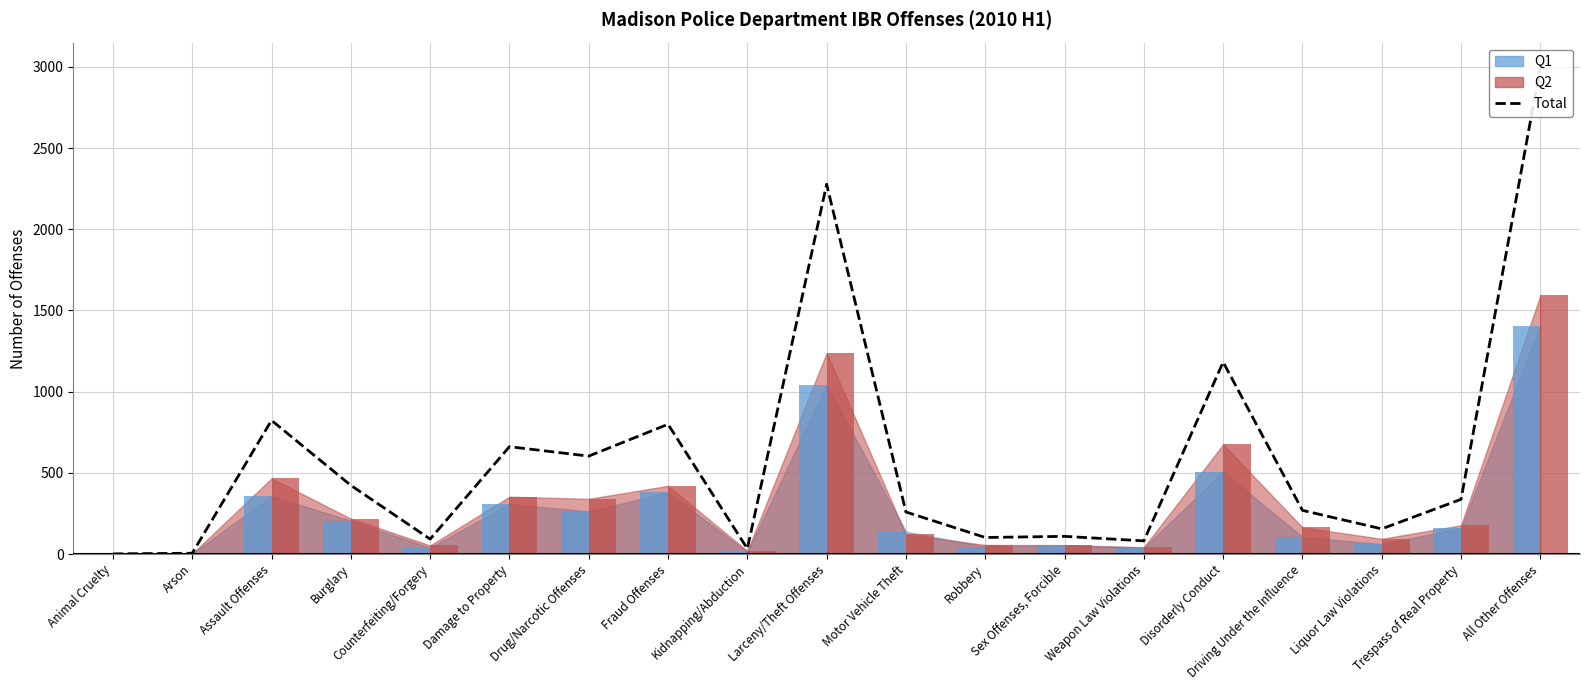

List the labels in order of value, smallest first.

Animal Cruelty, Arson, Kidnapping/Abduction, Weapon Law Violations, Counterfeiting/Forgery, Robbery, Sex Offenses, Forcible, Liquor Law Violations, Motor Vehicle Theft, Driving Under the Influence, Trespass of Real Property, Burglary, Drug/Narcotic Offenses, Damage to Property, Fraud Offenses, Assault Offenses, Disorderly Conduct, Larceny/Theft Offenses, All Other Offenses